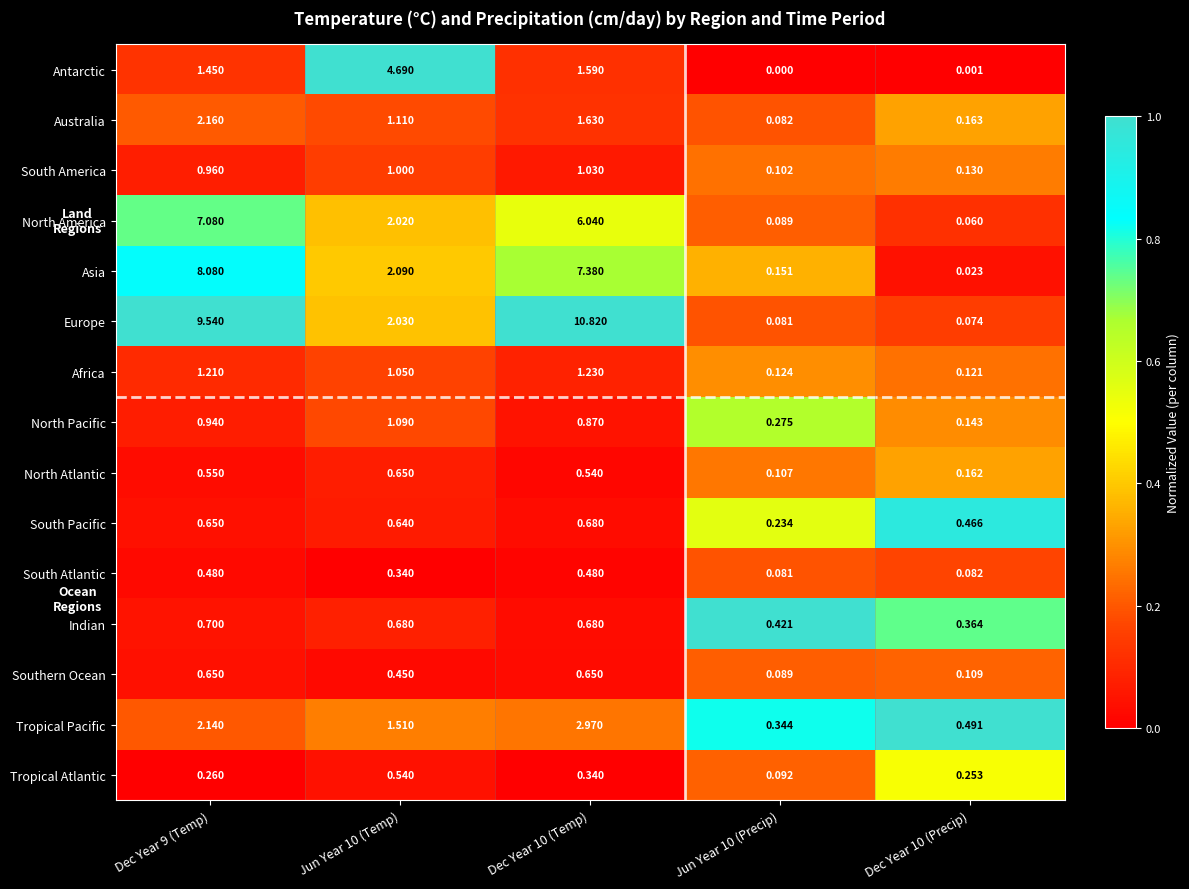

Which series has the widest spread of values?

Europe